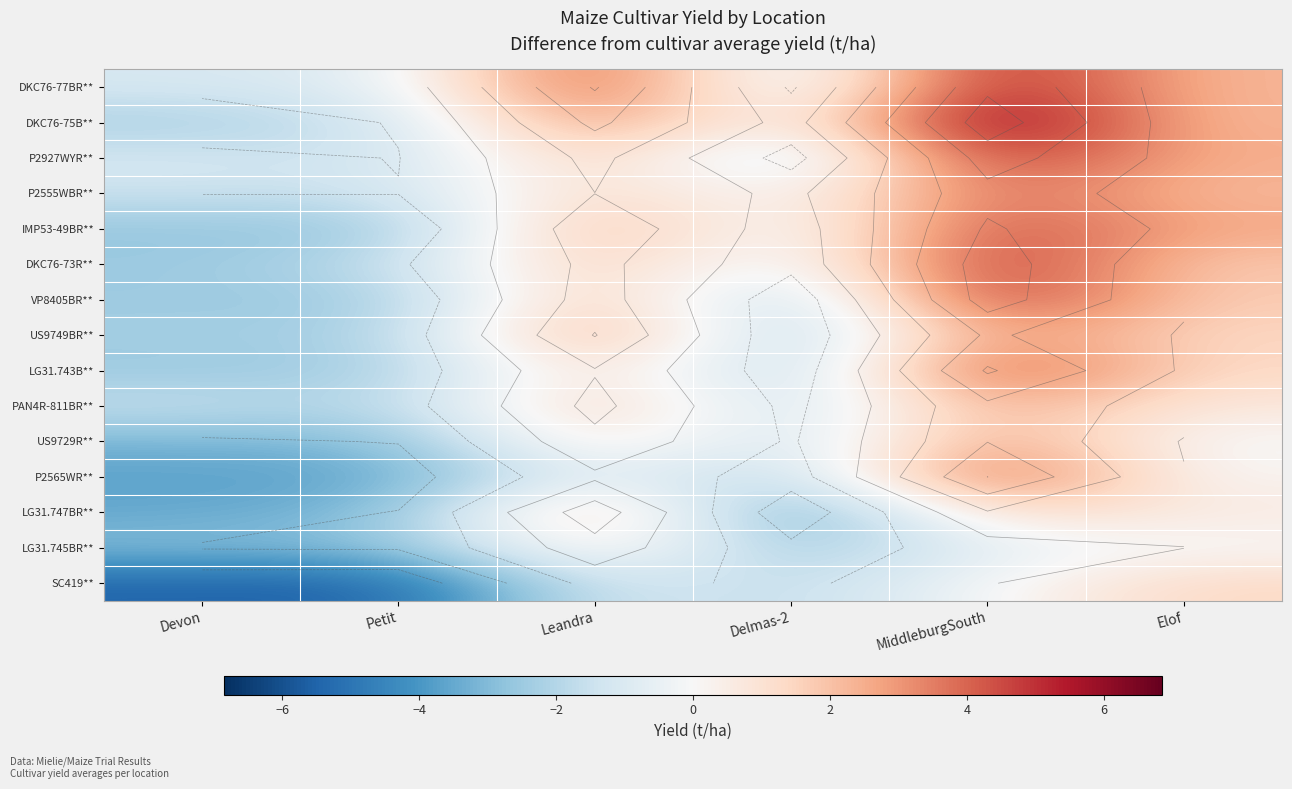

How many series are shown in this chart?

15